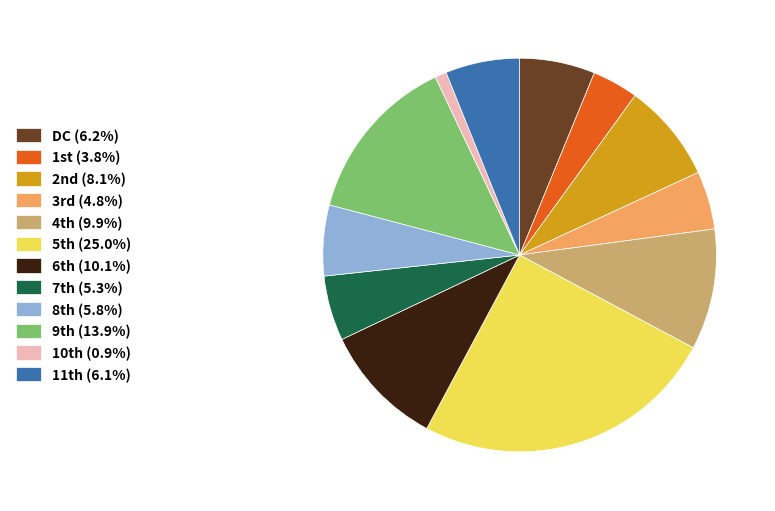

Does any single category account for the majority?

No